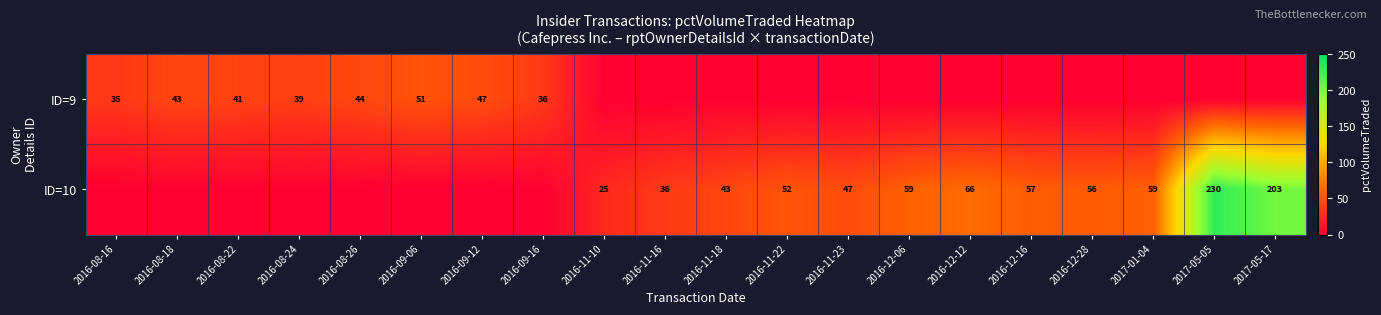

What is the difference between the ID=9 values at 2016-09-06 and 2016-09-12?

4